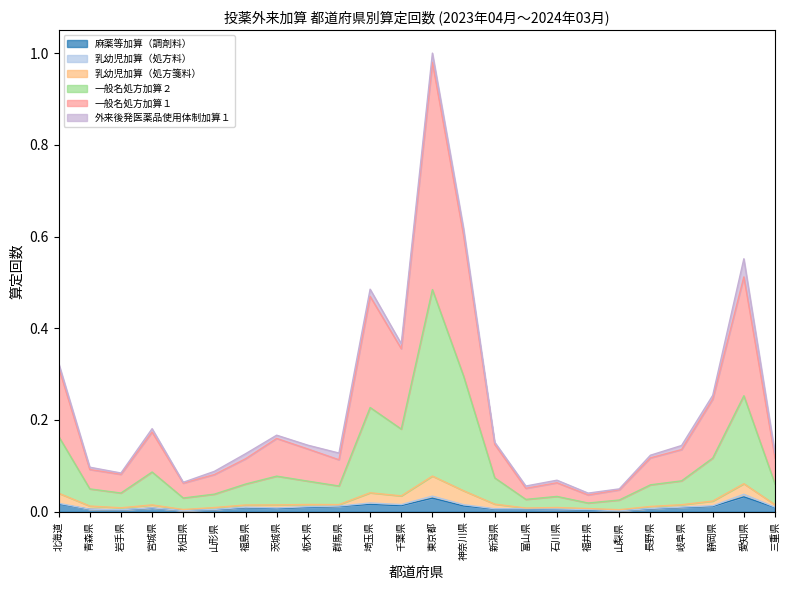

Between 秋田県 and 長野県, which series saw the biggest shift?

一般名処方加算１